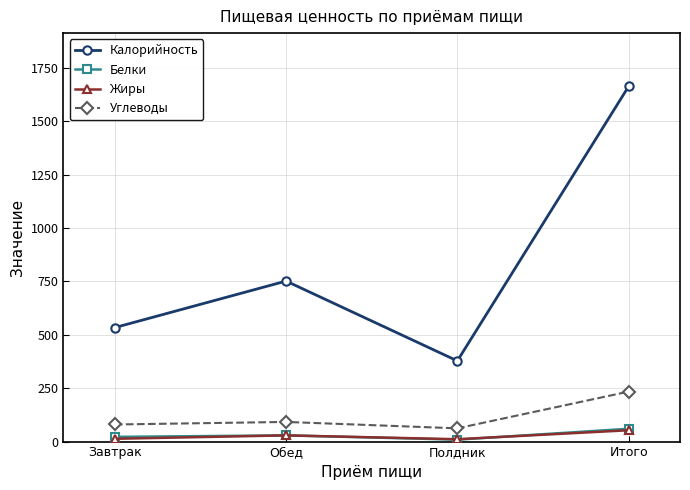

True or false: Жиры has more than 2 interior local peaks.

False